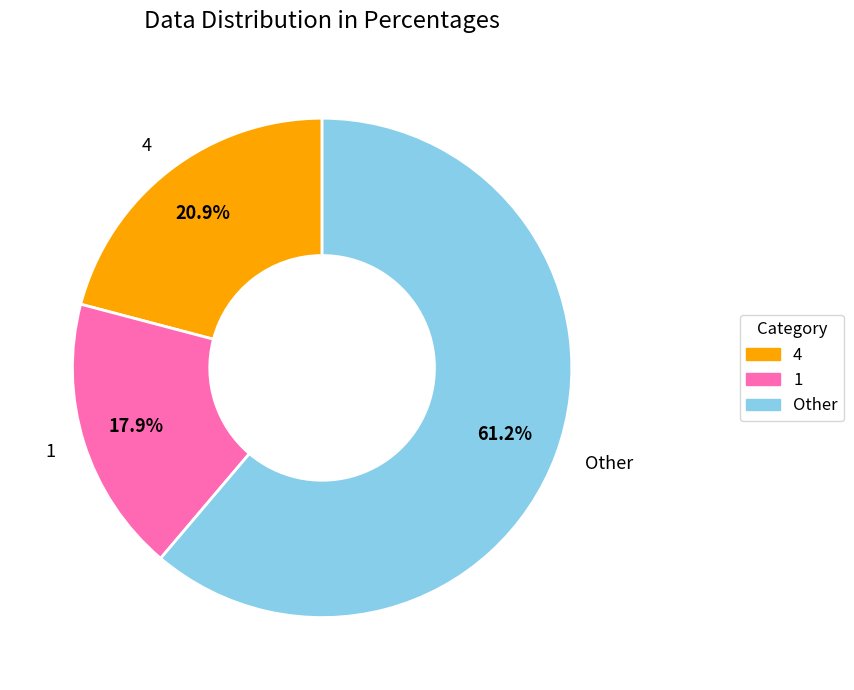

Rank the categories by value from highest to lowest.

Other, 4, 1